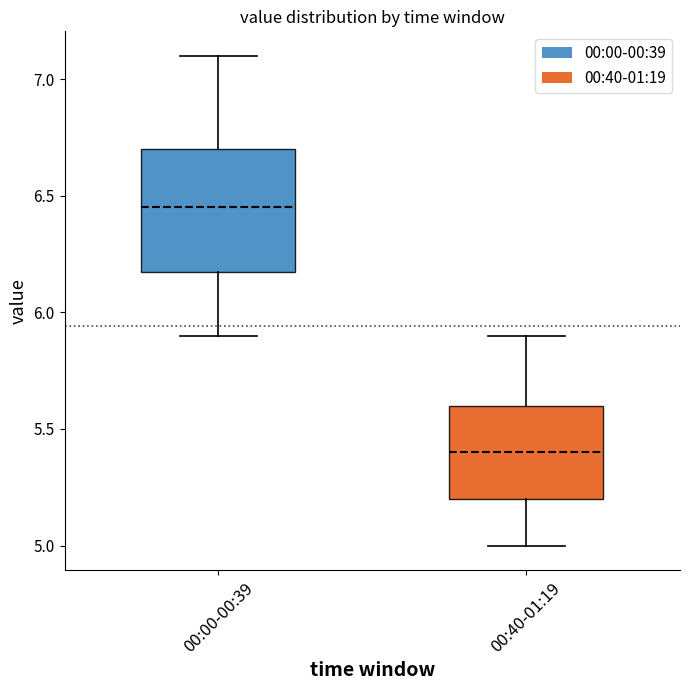

Reading left to right, read every box against the y-axis: the position of its median line, the range the box covers, and the ends of its whiskers. The values are not printed on the chart, so give them approximately, as read against the axis.

00:00-00:39: median 6.45, box 6.20 to 6.70, whiskers 5.90 to 7.10
00:40-01:19: median 5.40, box 5.20 to 5.60, whiskers 5.00 to 5.90